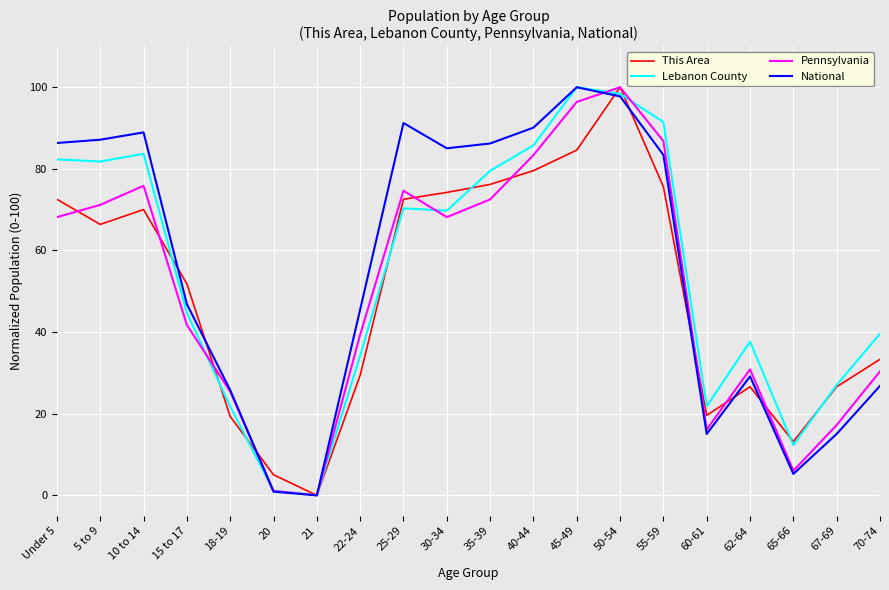

What is the spread (max minus min) of values at 67-69?

12.0